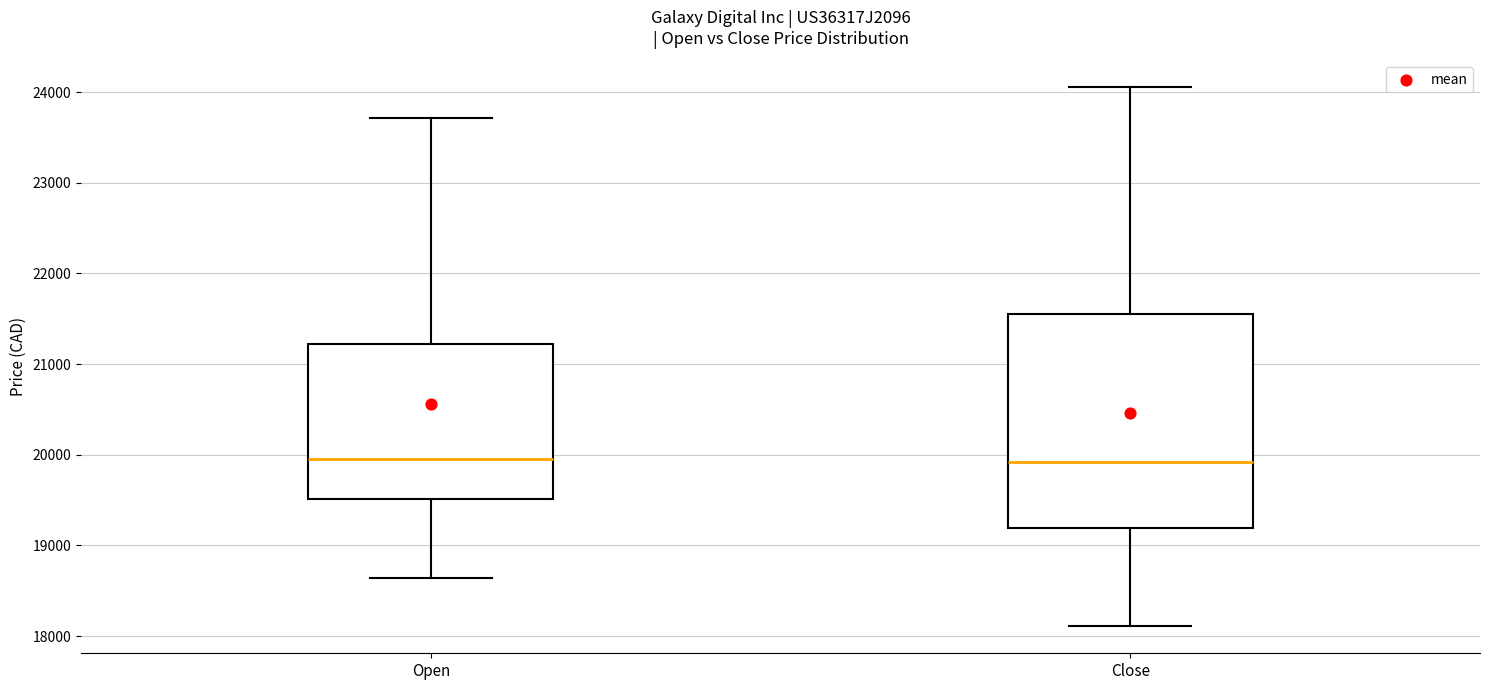

Reading left to right, read every box against the y-axis: the position of its median line, the range the box covers, and the ends of its whiskers. The values are not printed on the chart, so give them approximately, as read against the axis.

Open: median 19900, box 19500 to 21200, whiskers 18600 to 23700
Close: median 19900, box 19200 to 21600, whiskers 18100 to 24100